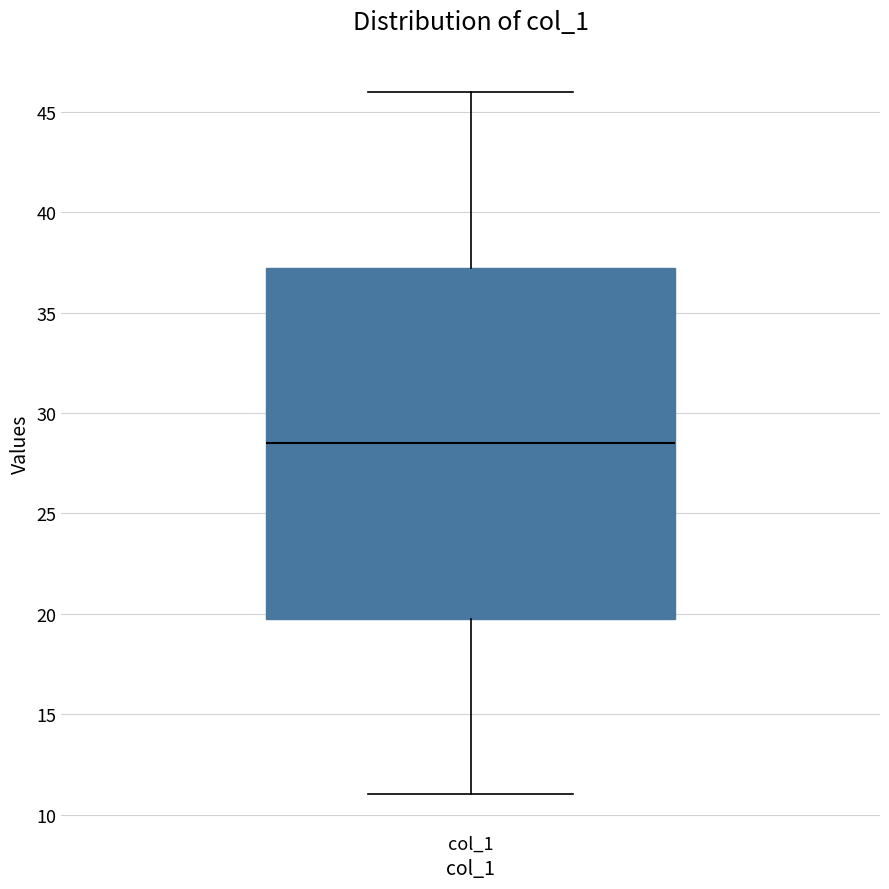

Where does the lower whisker of the box for col_1 end on the y-axis? The values are not printed on the chart, so give them approximately, as read against the axis.

11.0